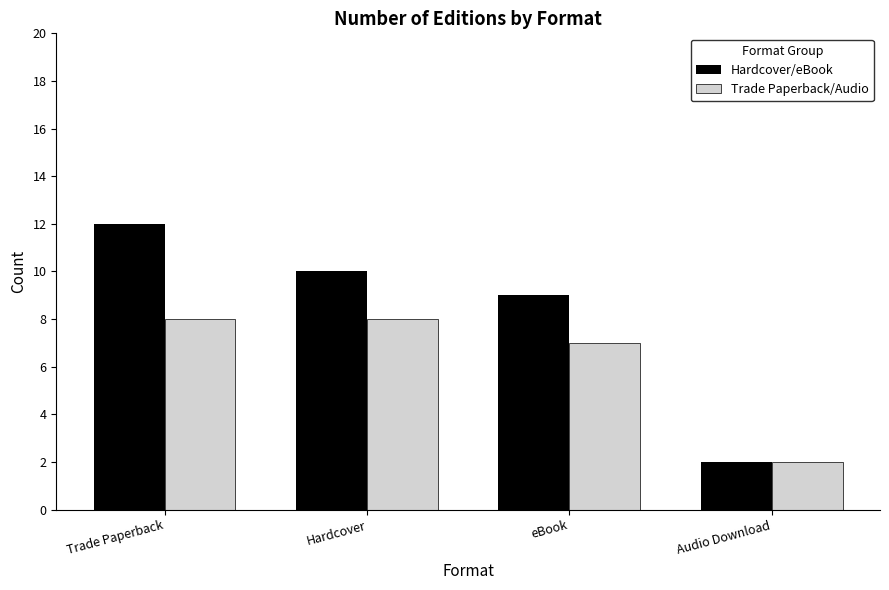

What is the lowest value of the Trade Paperback/Audio series?

2